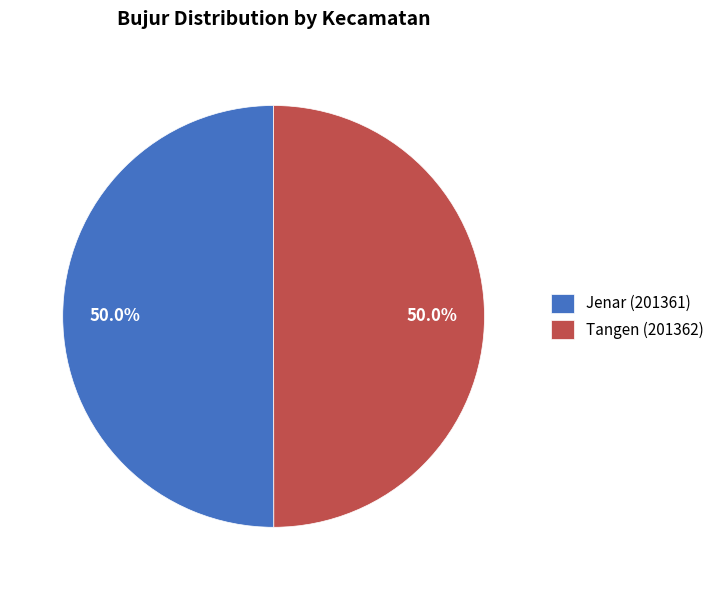

To the nearest percent, what is the combined percentage of Jenar (201361) and Tangen (201362)?

100%